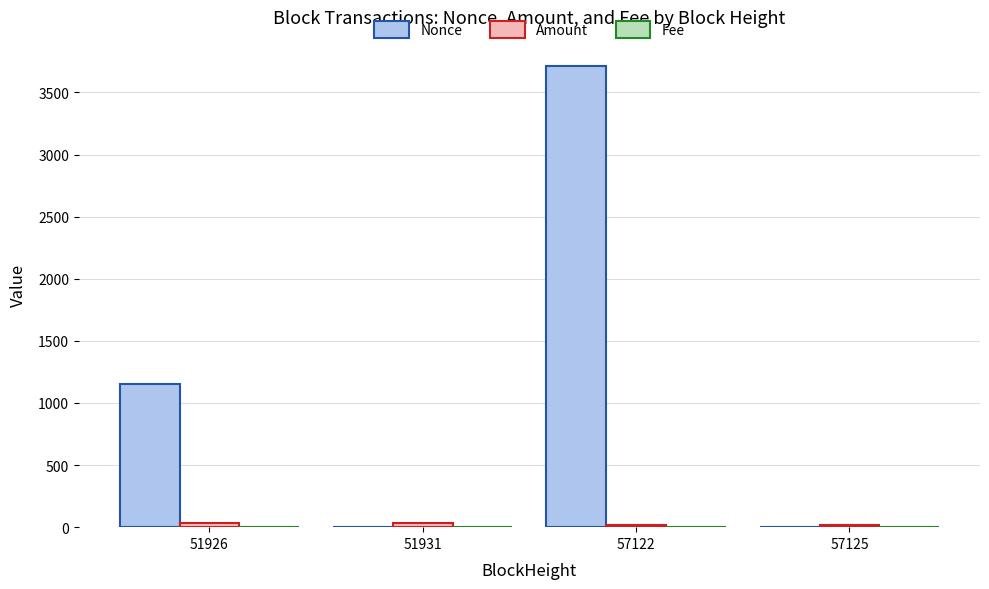

At which category is the sum across all series the highest?

57122